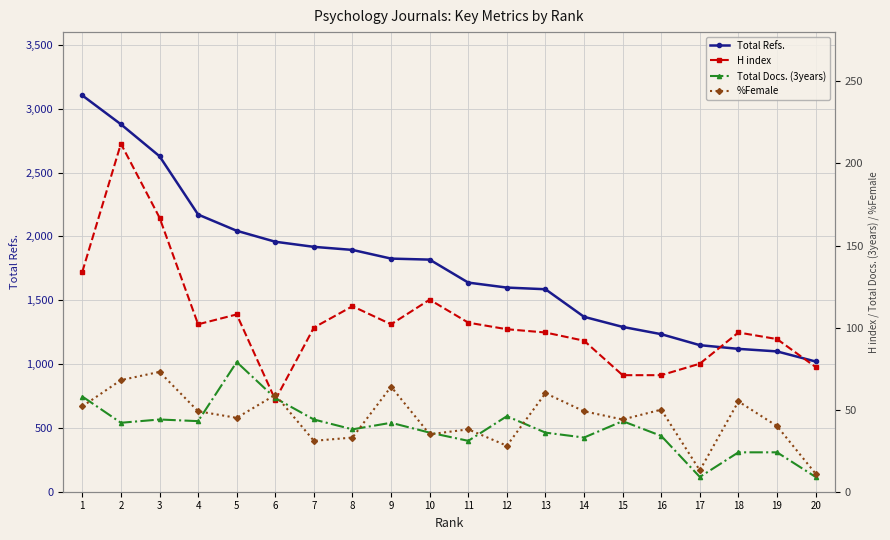

What is the difference between the Total Refs. values at 19 and 15?

192